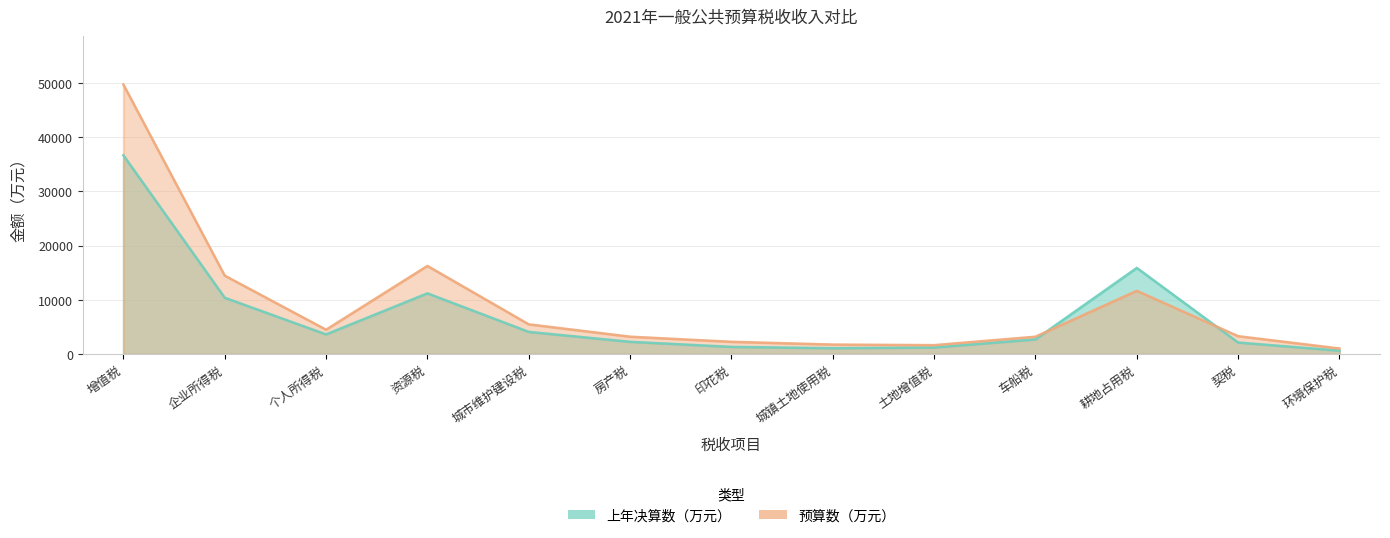

What position from the right is 城镇土地使用税?

6